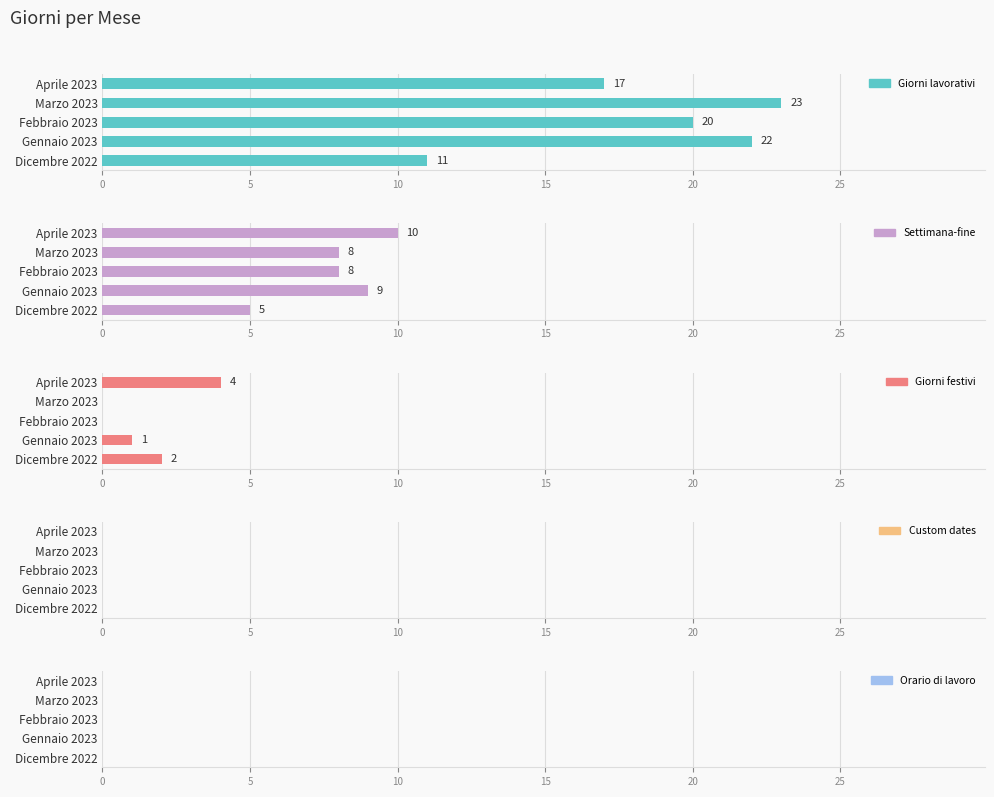

What are all the series names shown in the legend?

Giorni lavorativi, Settimana-fine, Giorni festivi, Custom dates, Orario di lavoro